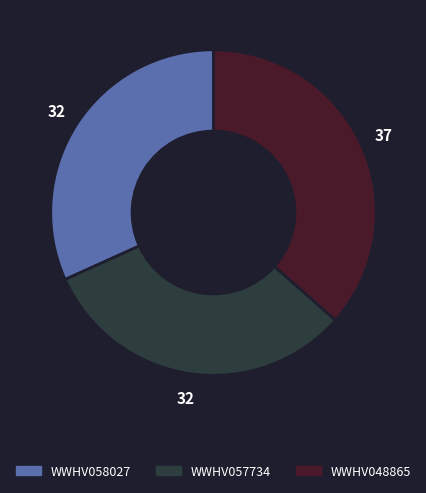

Does WWHV057734 account for over 50% of the chart?

No